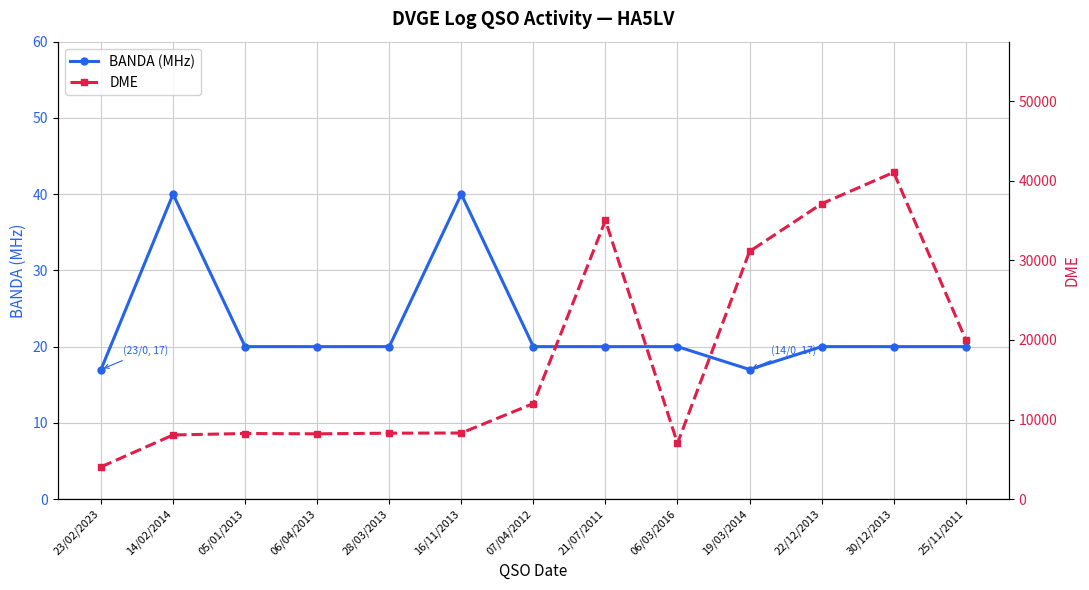

The value of BANDA (MHz) at 23/02/2023 is 17. True or false?

True